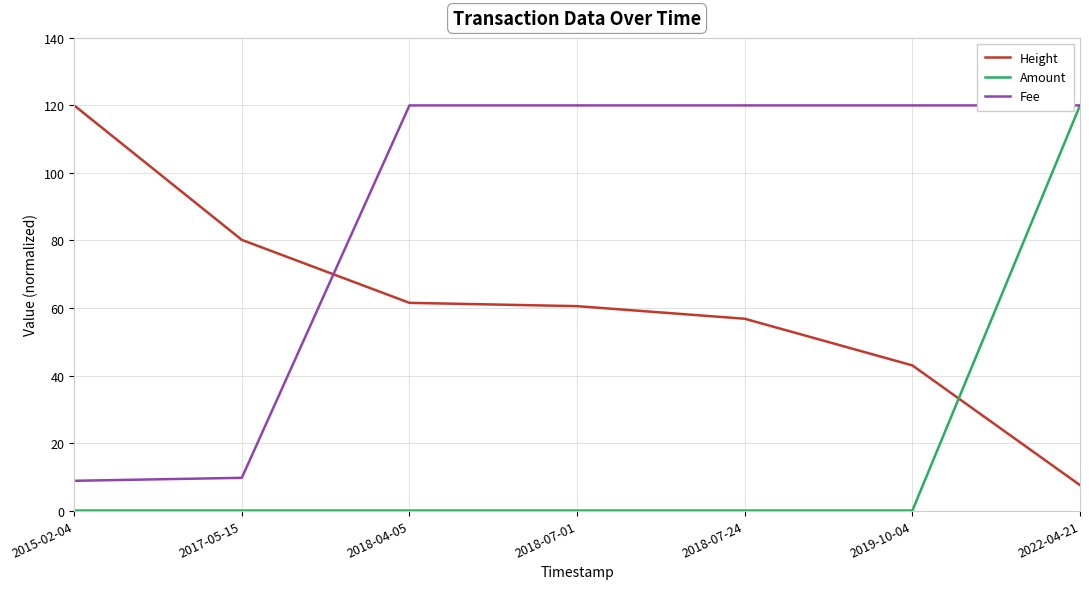

What is the total value across all series at 2019-10-04?

163.0